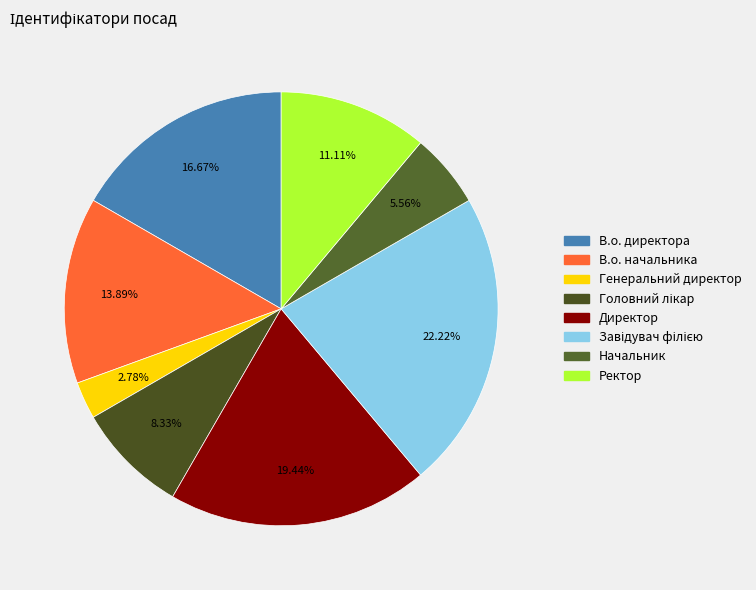

Combined, what portion of the pie is Начальник and Завідувач філією?

27.8%